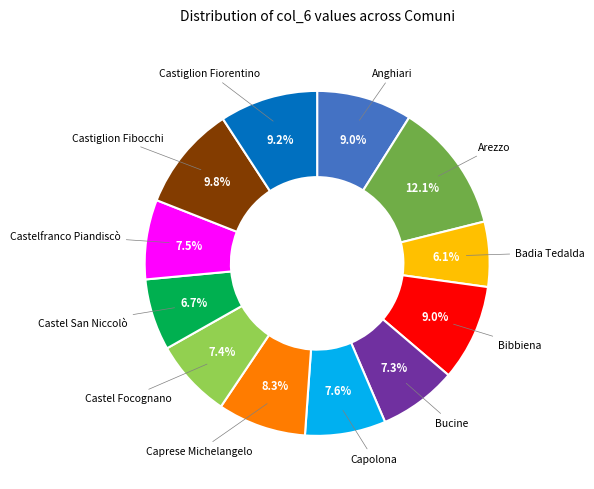

Is there any slice that represents more than half of the pie?

No